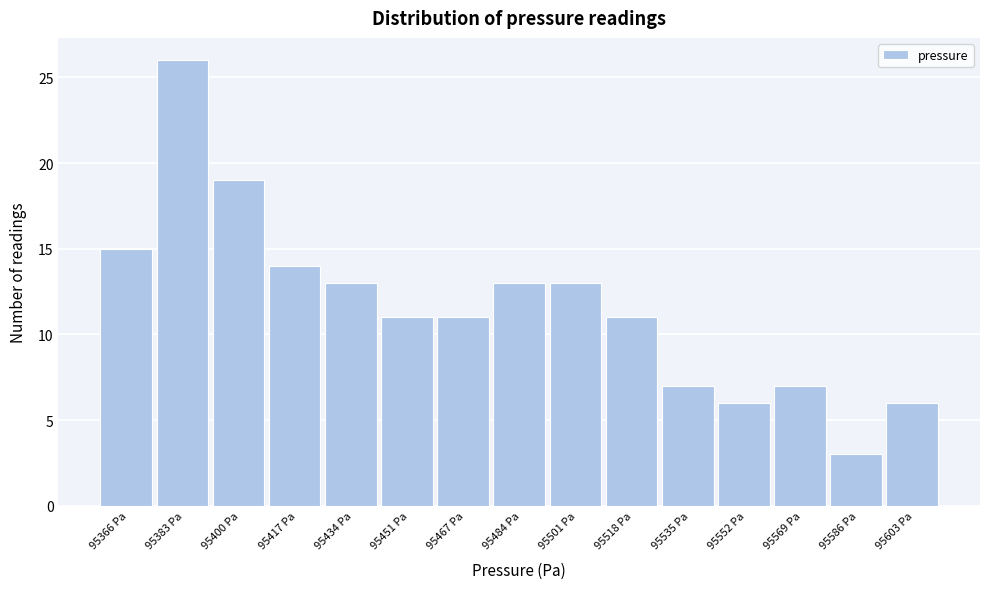

Reading left to right, what are all the values shown in this chart?

95366 Pa=15	95383 Pa=26	95400 Pa=19	95417 Pa=14	95434 Pa=13	95451 Pa=11	95467 Pa=11	95484 Pa=13	95501 Pa=13	95518 Pa=11	95535 Pa=7	95552 Pa=6	95569 Pa=7	95586 Pa=3	95603 Pa=6